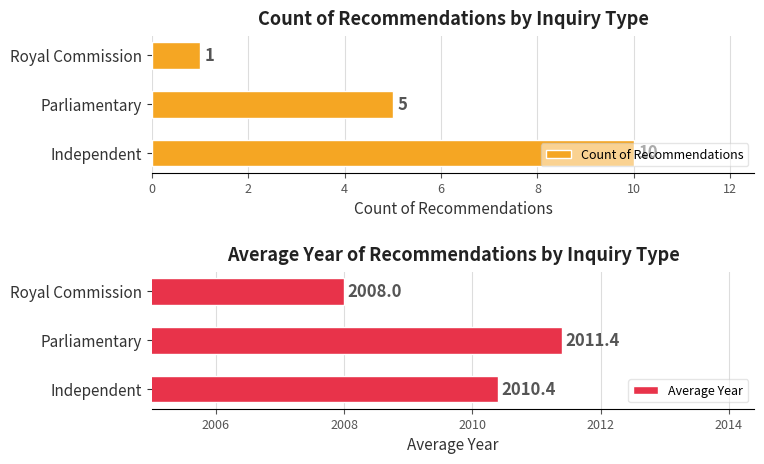

Are the bars grouped side by side (vs. stacked)?

Yes